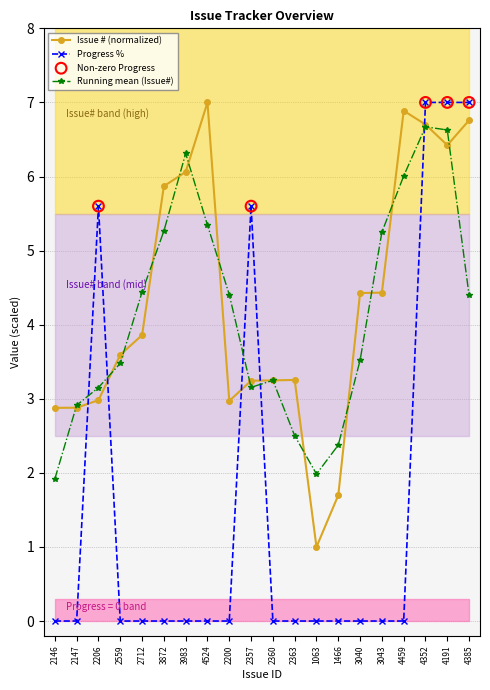

At how many categories does at least one series exceed 4?

11